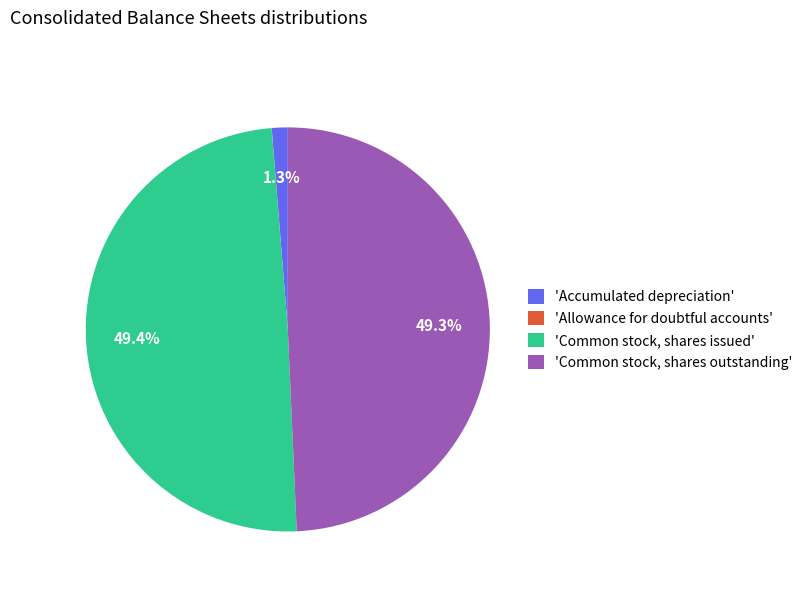

What portion of the pie excludes 'Common stock, shares issued'?

50.6%